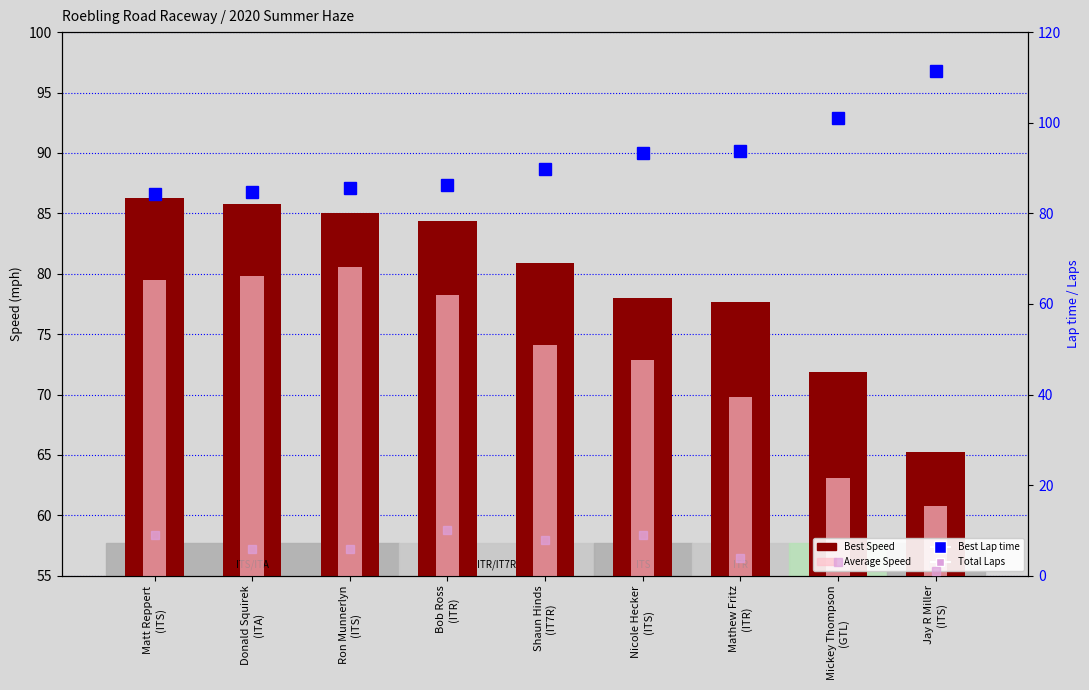

What is the minimum value for Total Laps?

1.0